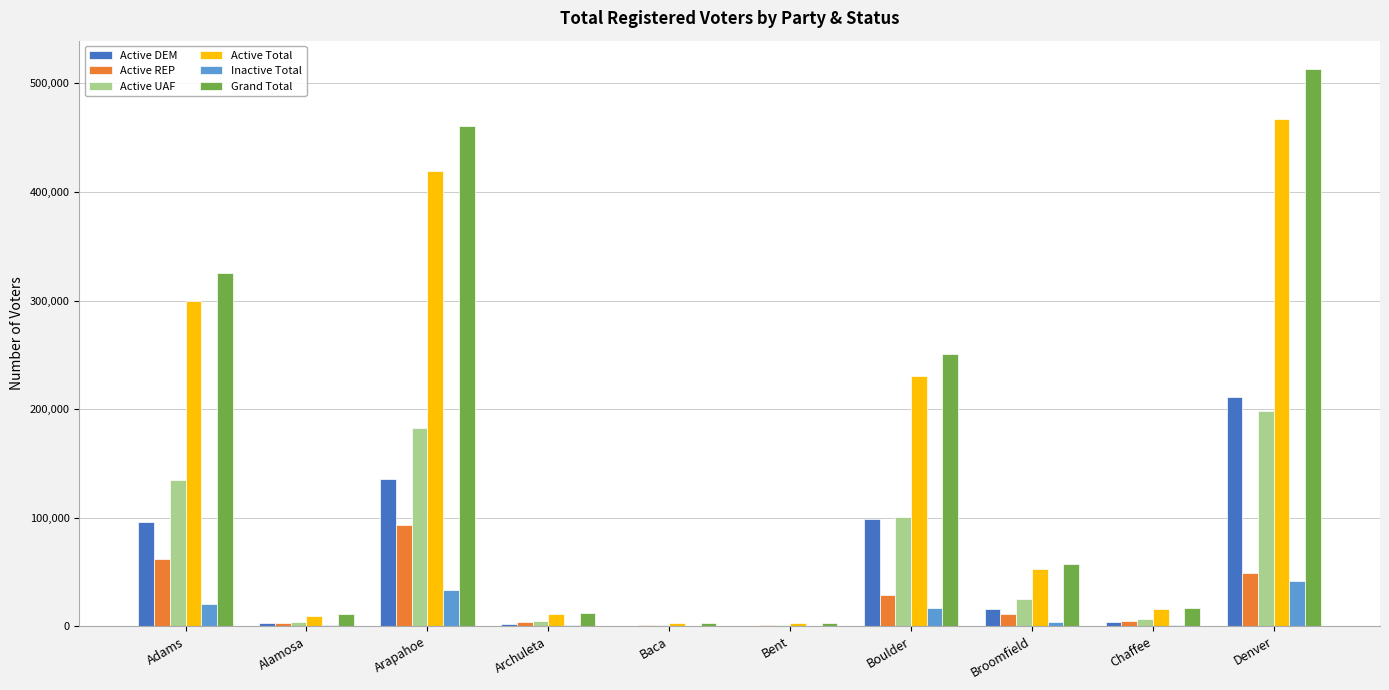

What is the average value of the Active UAF series?

65769